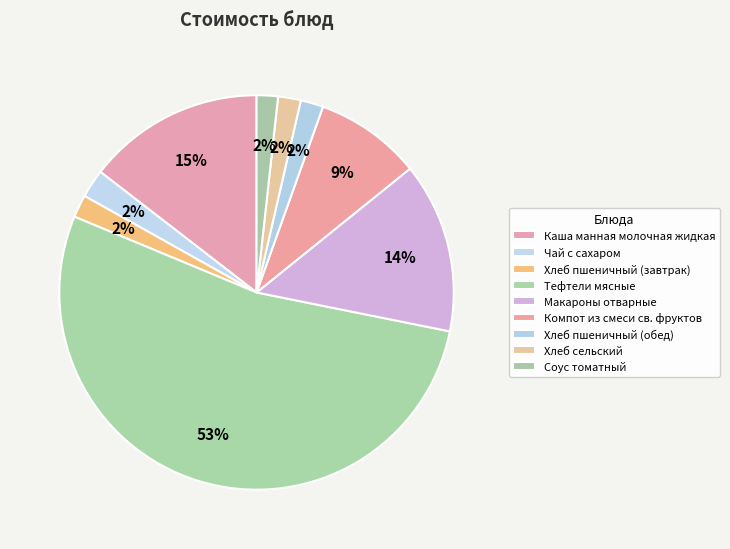

Which category has the biggest portion of the pie?

Тефтели мясные